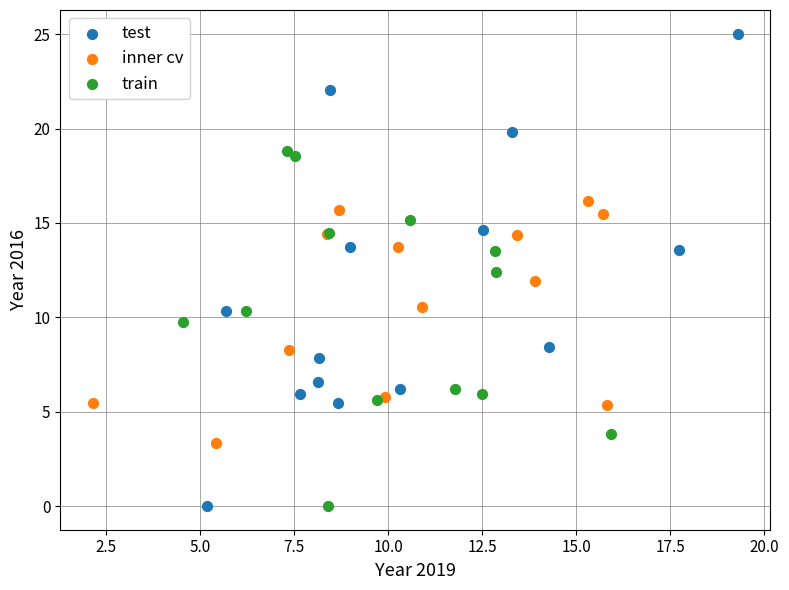

Which series has the widest spread of Y values?

test